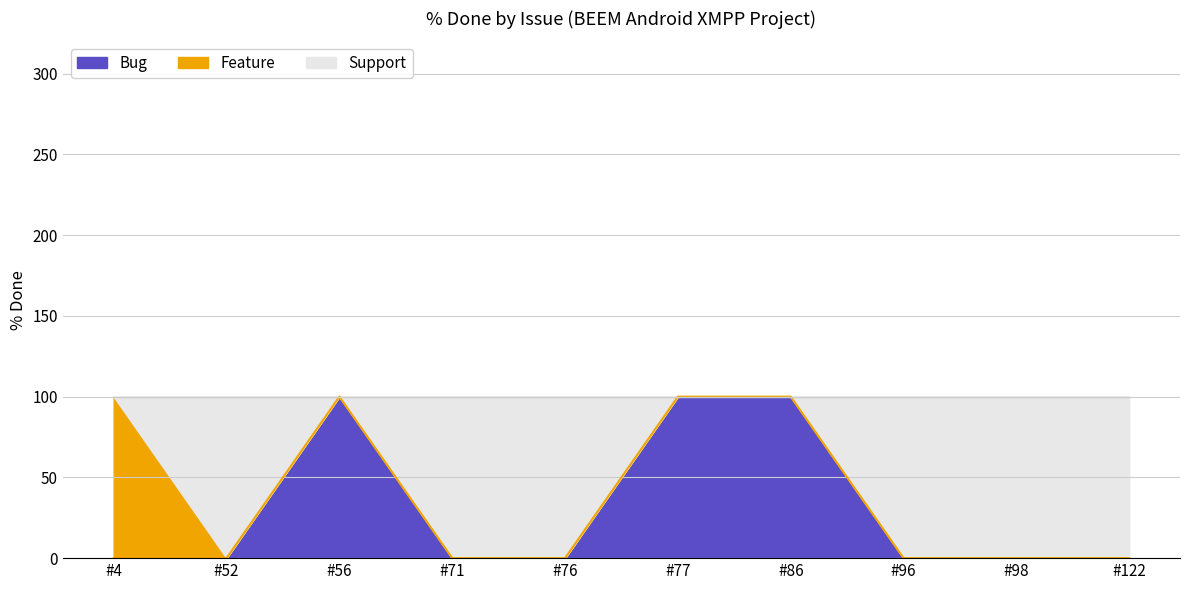

The value of Bug at #71 is -33. True or false?

False